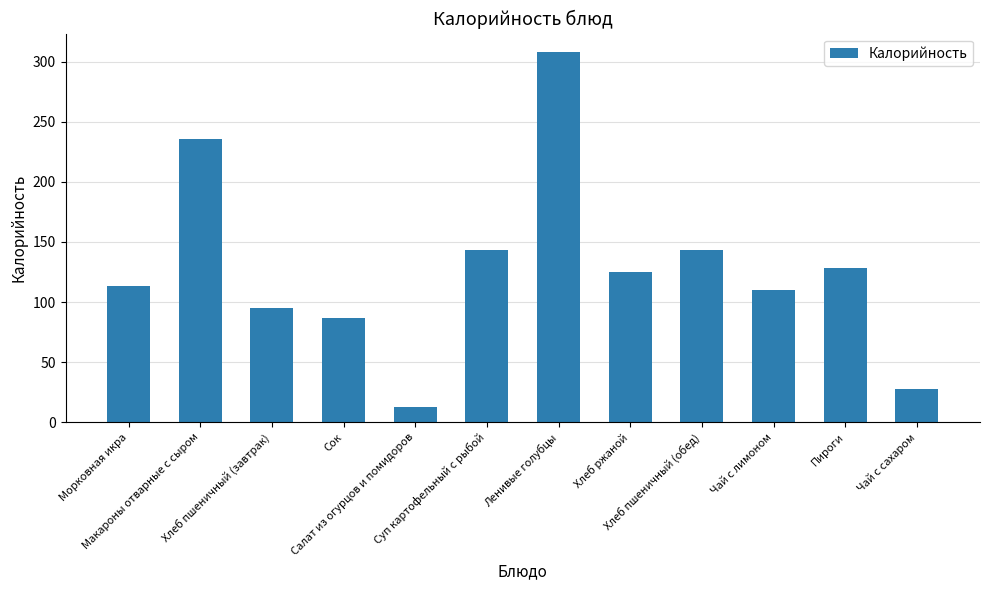

How many bars are there in total?

12